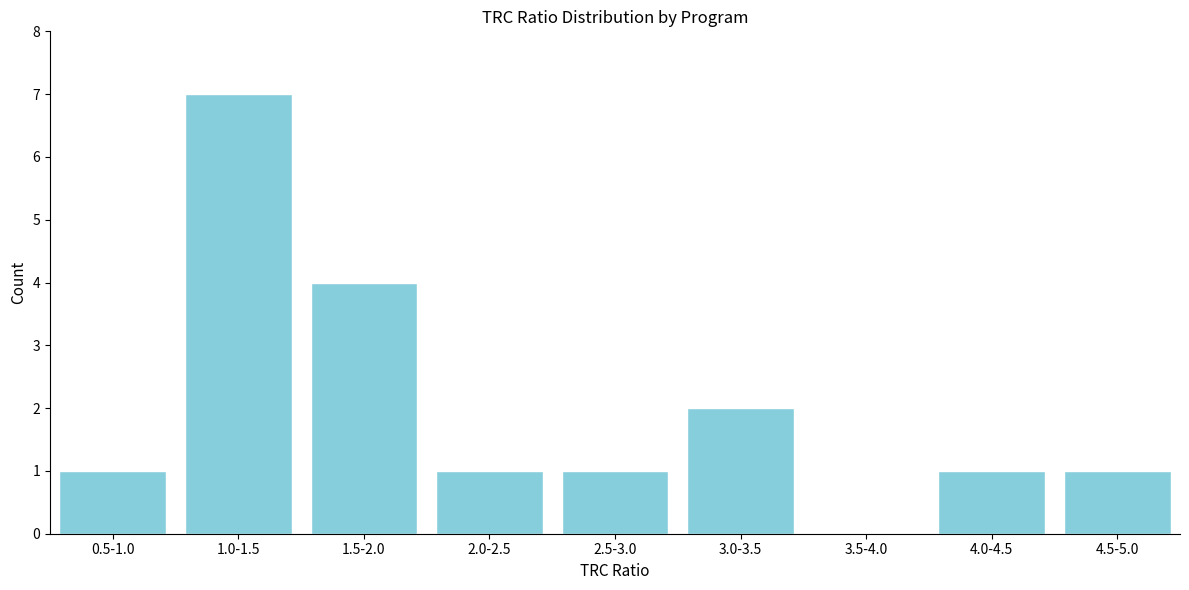

Reading left to right, transcribe all the data shown in this chart.

0.5-1.0=1	1.0-1.5=7	1.5-2.0=4	2.0-2.5=1	2.5-3.0=1	3.0-3.5=2	3.5-4.0=0	4.0-4.5=1	4.5-5.0=1